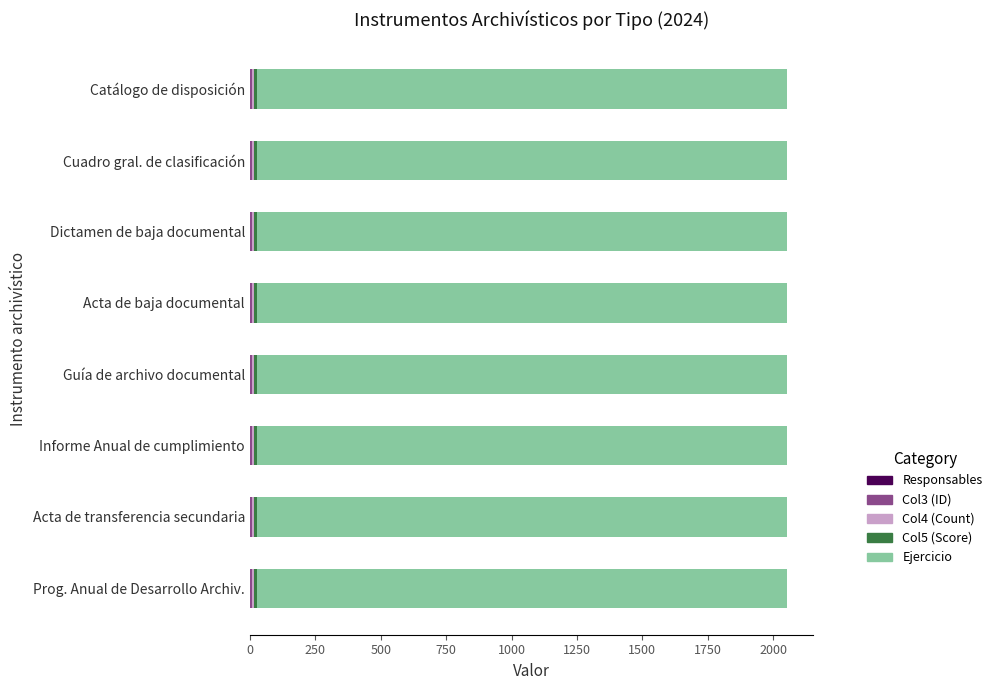

How many distinct data groups are displayed?

5